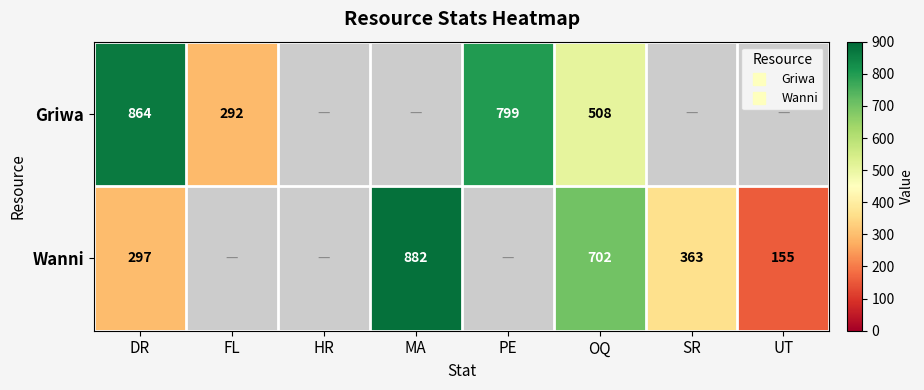

At which category does the chart reach its minimum across all series?

UT